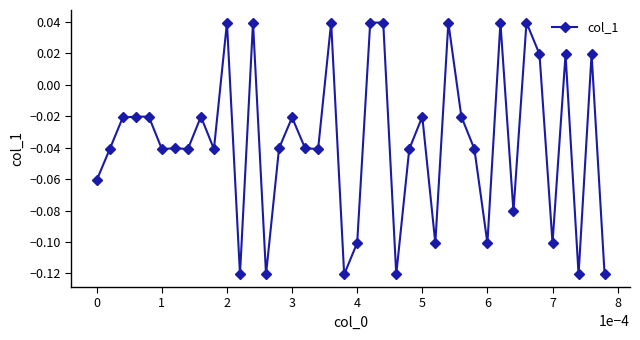

Count the values in the range 0 to 1.

11